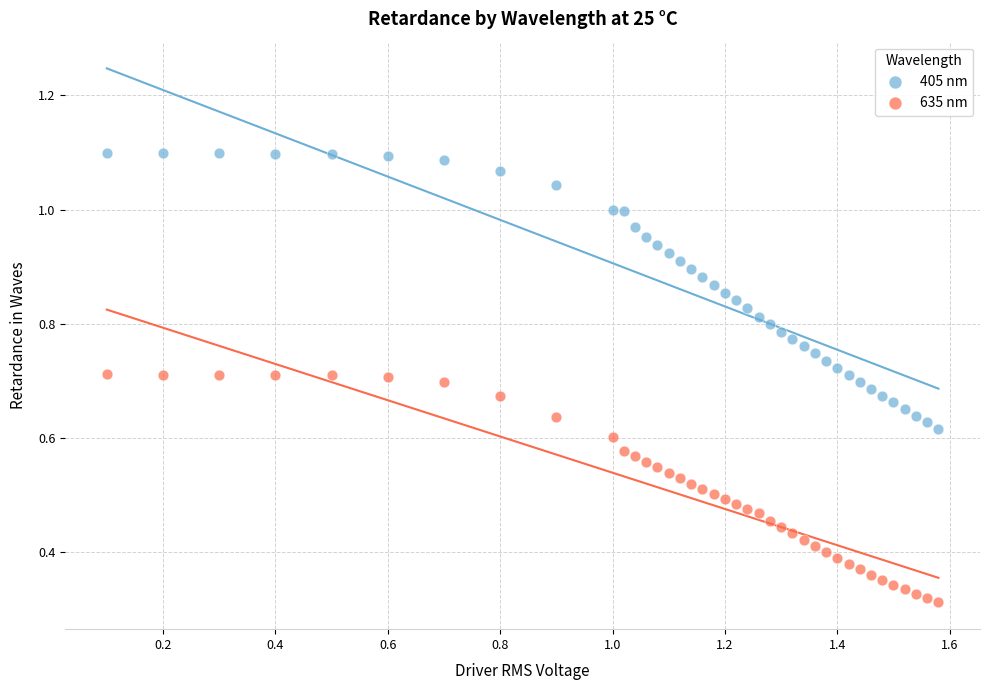

Which series contains the highest Y value?

405 nm